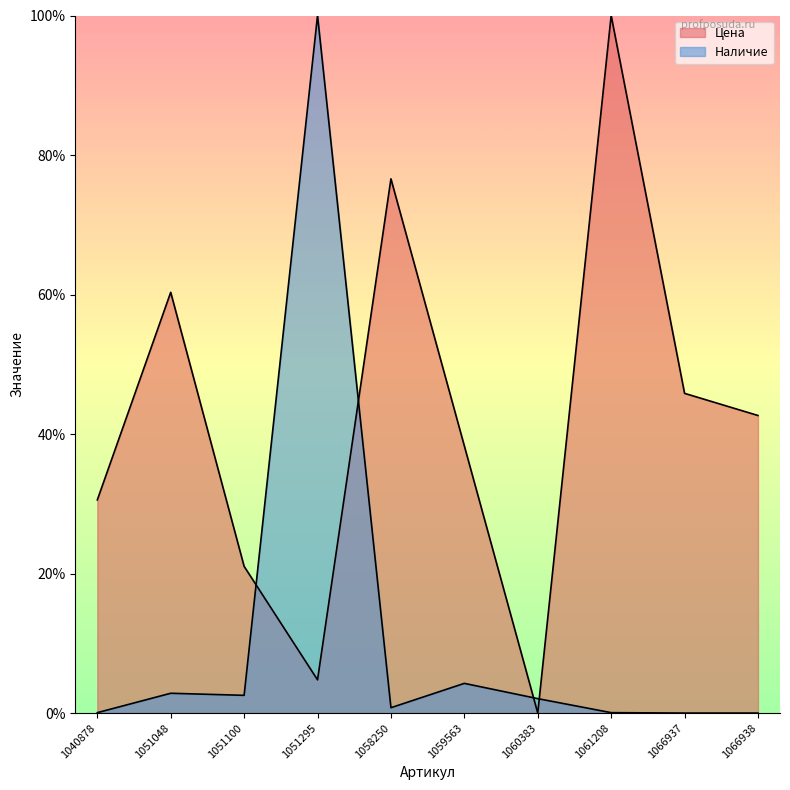

True or false: Цена has more than 0 points higher than both neighbors.

True